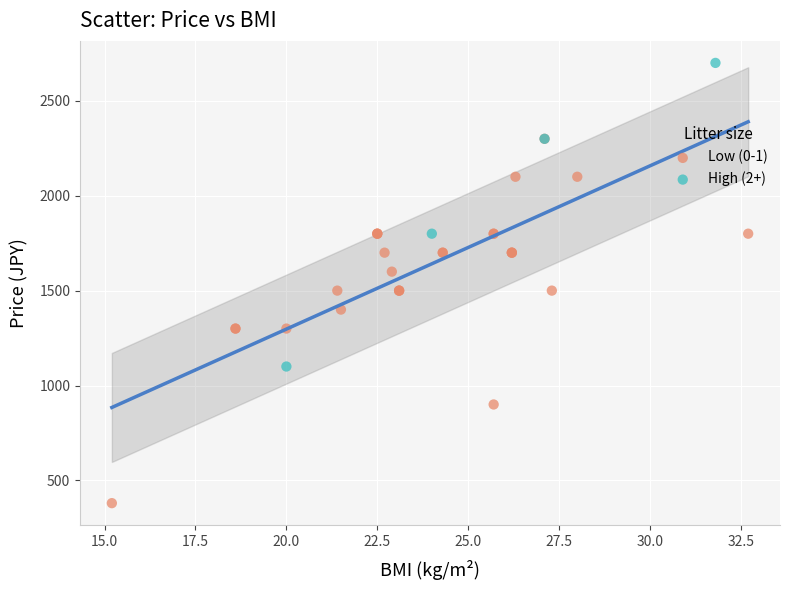

Which series reaches the maximum Y coordinate?

High (2+)